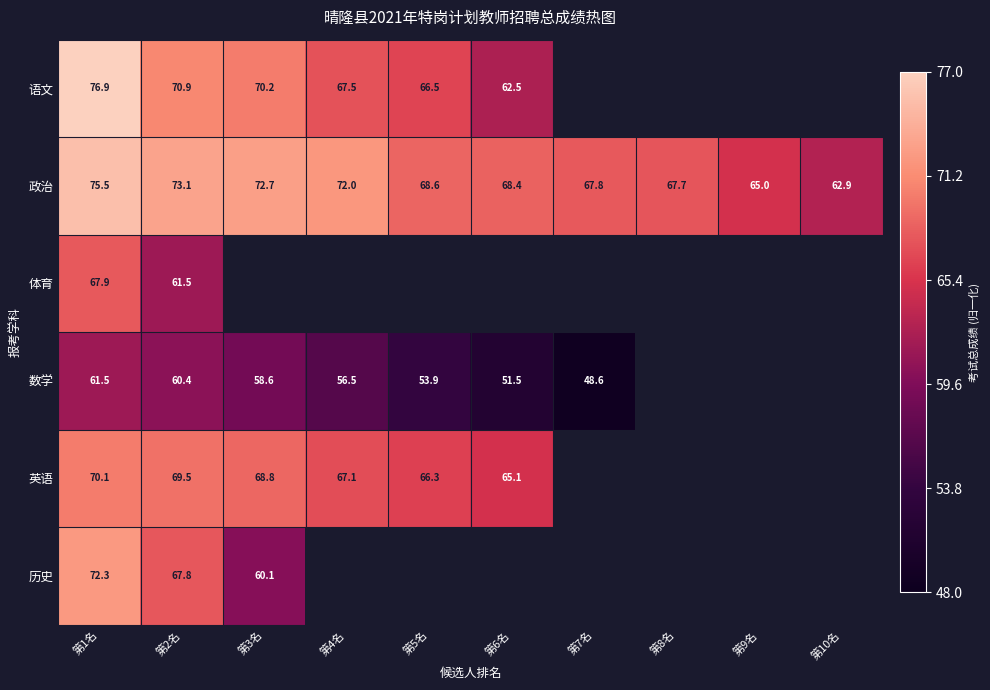

Is the value of 英语 at 第1名 greater than the value of 数学 at 第3名?

Yes